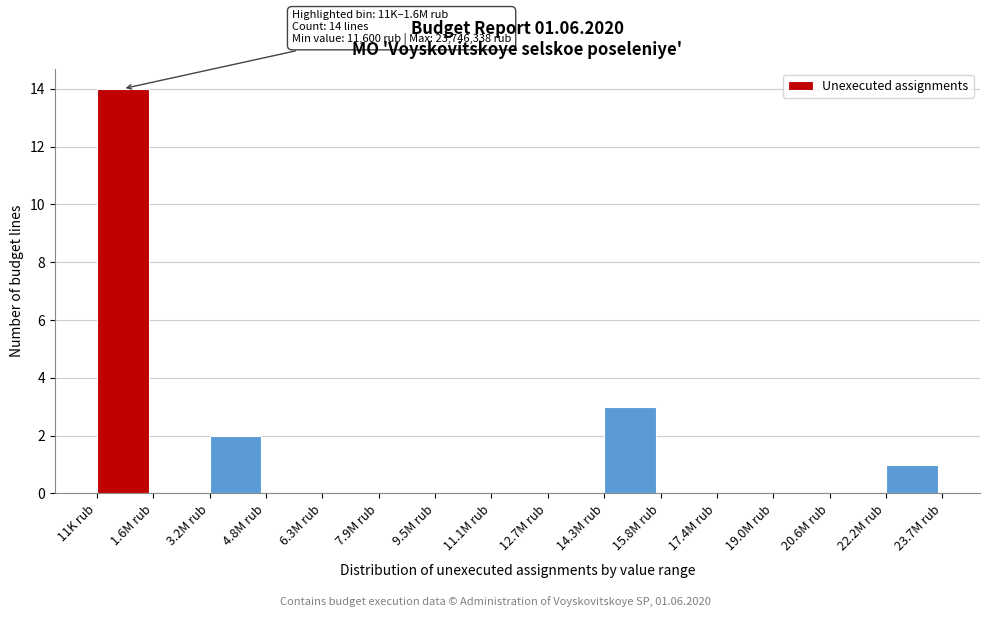

Reading left to right, list all the values displayed in this chart.

11K rub=14	1.6M rub=0	3.2M rub=2	4.8M rub=0	6.3M rub=0	7.9M rub=0	9.5M rub=0	11.1M rub=0	12.7M rub=0	14.3M rub=3	15.8M rub=0	17.4M rub=0	19.0M rub=0	20.6M rub=0	22.2M rub=1